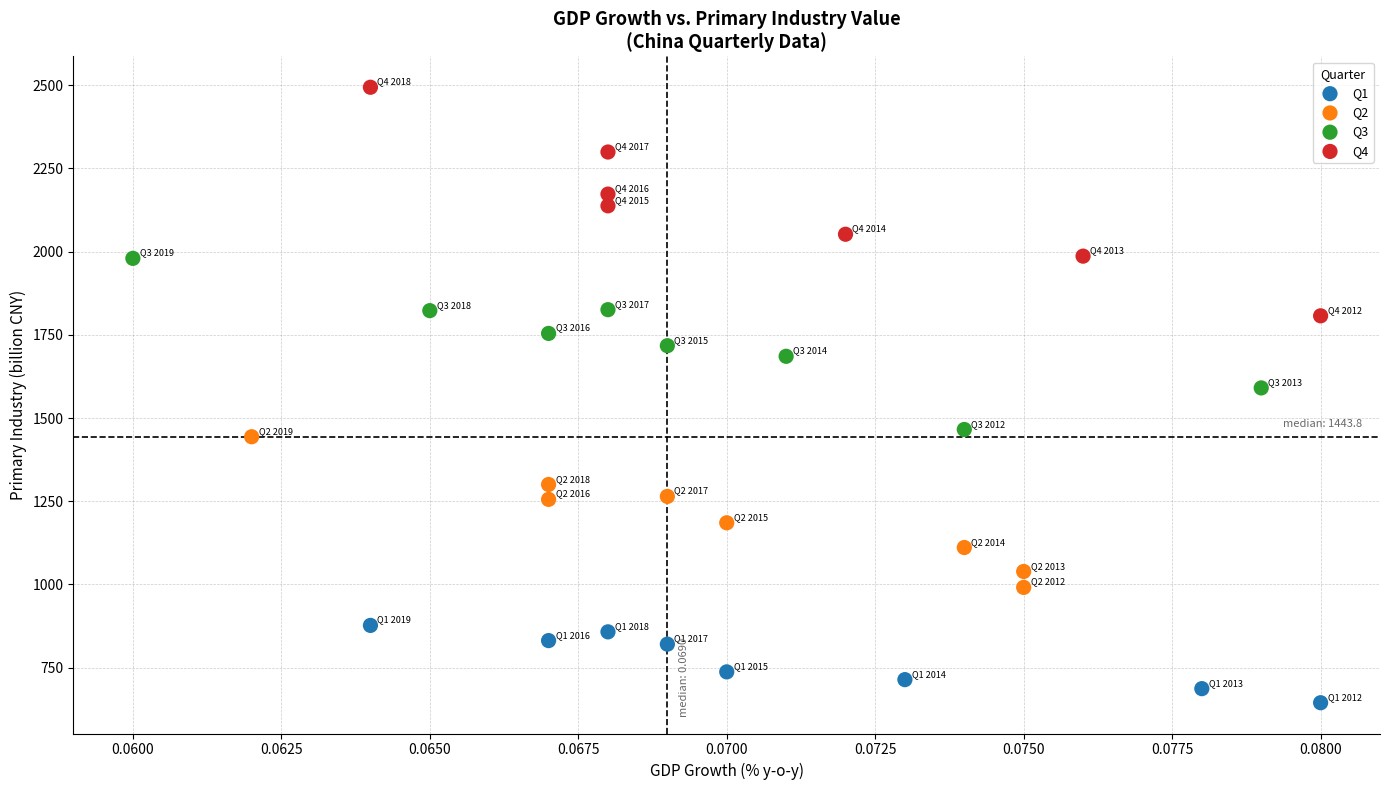

Which series contains the highest Y value?

Q4